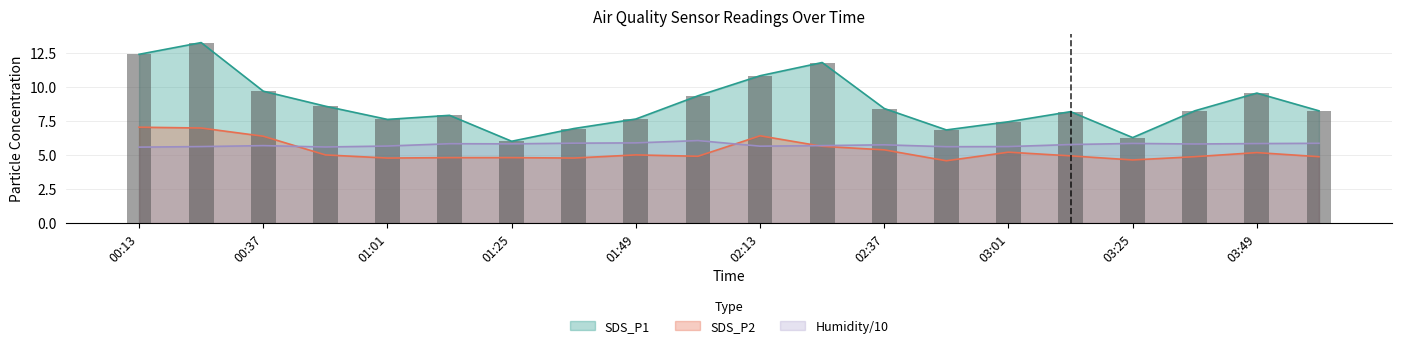

What is the minimum value for SDS_P1?

6.0